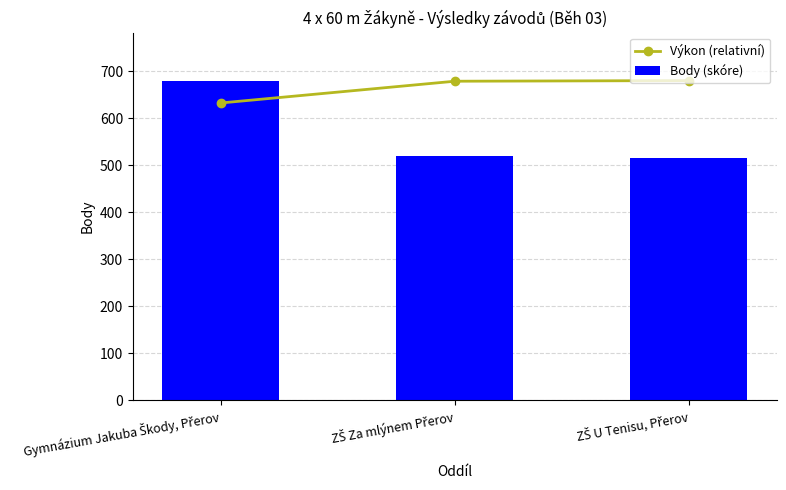

Is it true that Výkon (relativní) equals 632.4 at Gymnázium Jakuba Škody, Přerov?

True